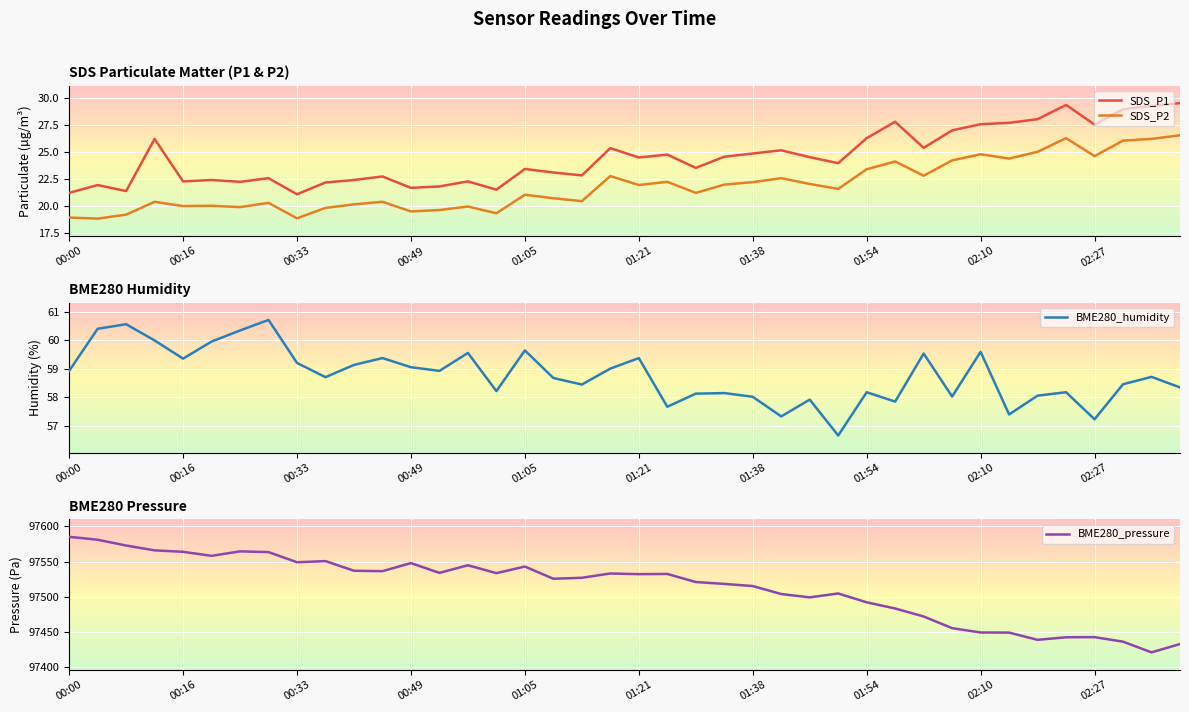

What is the maximum value for SDS_P1?

29.6